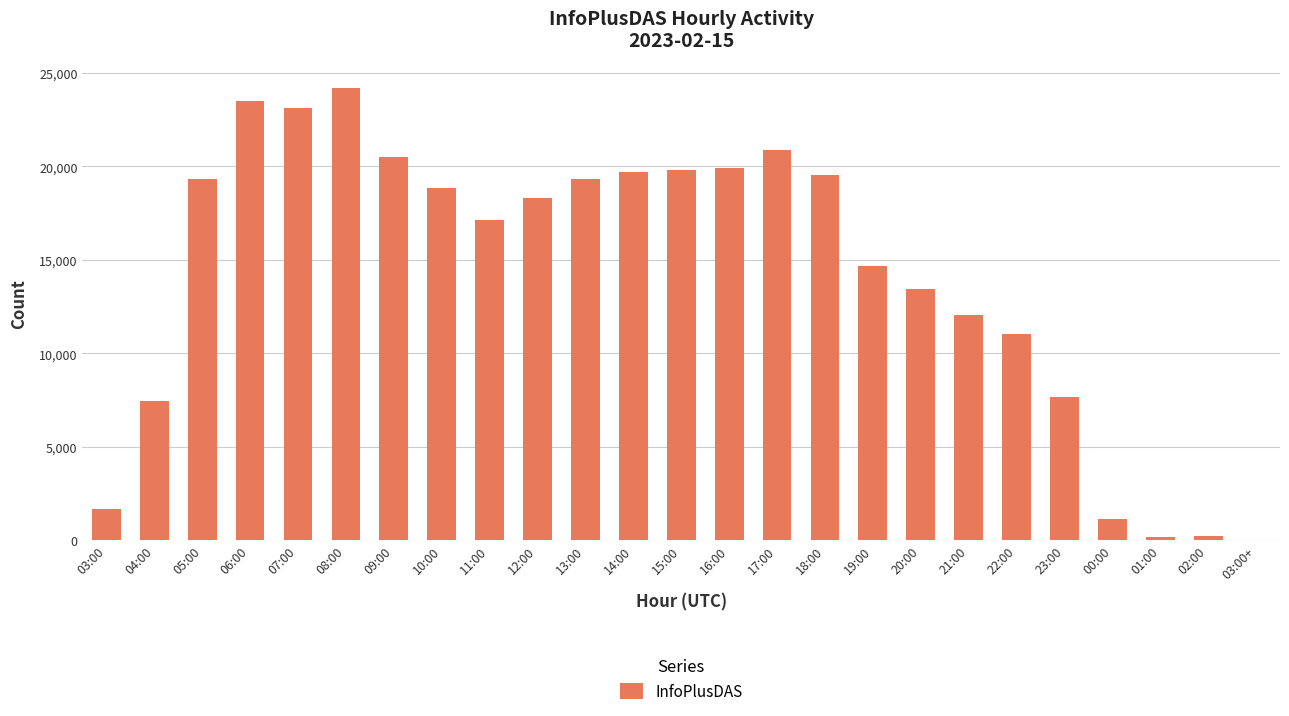

What is the maximum value shown in the chart?

24194